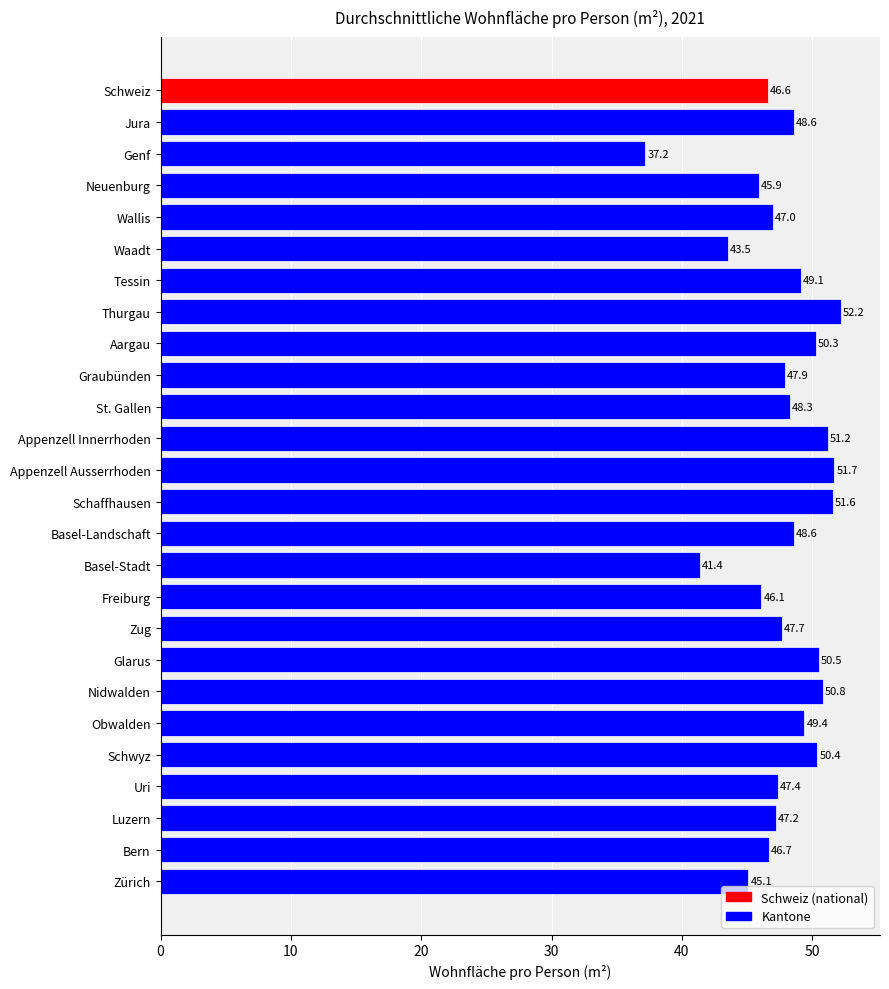

Reading bottom to top, what are all the values shown in this chart?

45.1	46.7	47.2	47.4	50.4	49.4	50.8	50.5	47.7	46.1	41.4	48.6	51.6	51.7	51.2	48.3	47.9	50.3	52.2	49.1	43.5	47.0	45.9	37.2	48.6	46.6